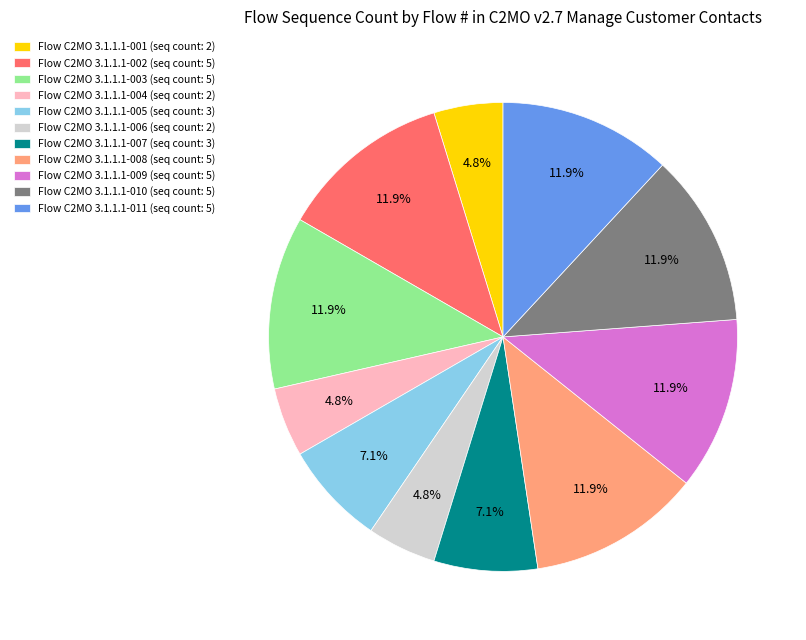

Is there any slice that represents more than half of the pie?

No